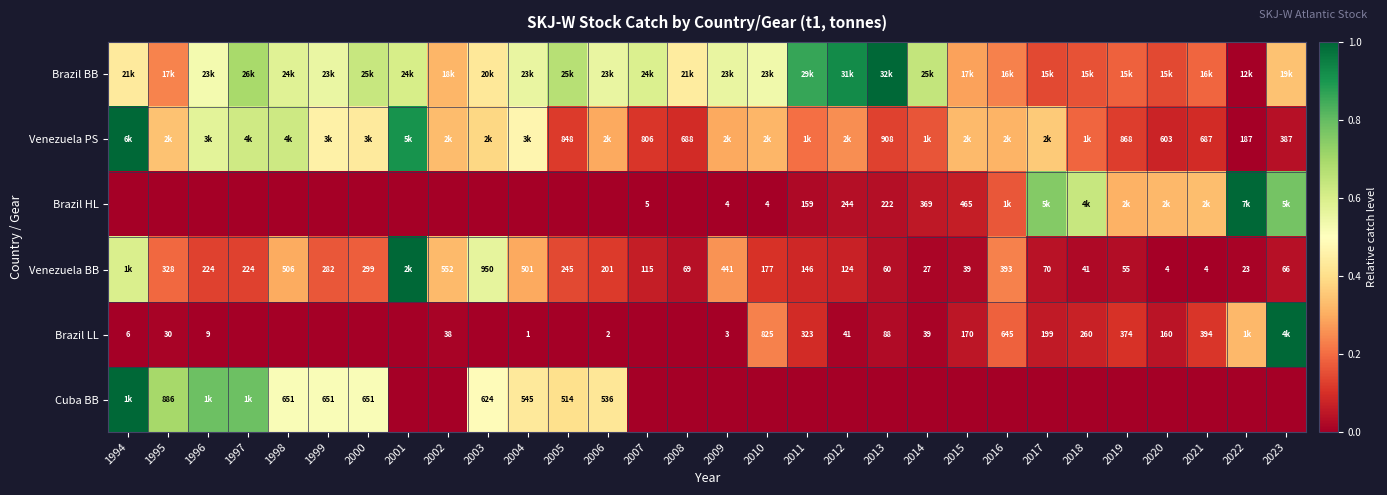

What is the greatest value displayed?

1.0